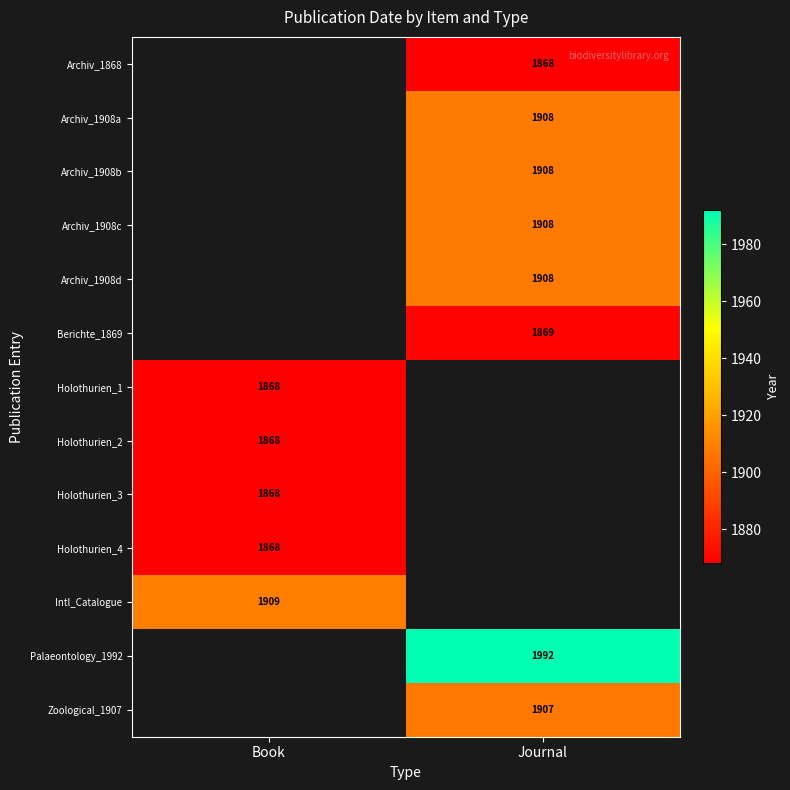

How many series are shown in this chart?

13